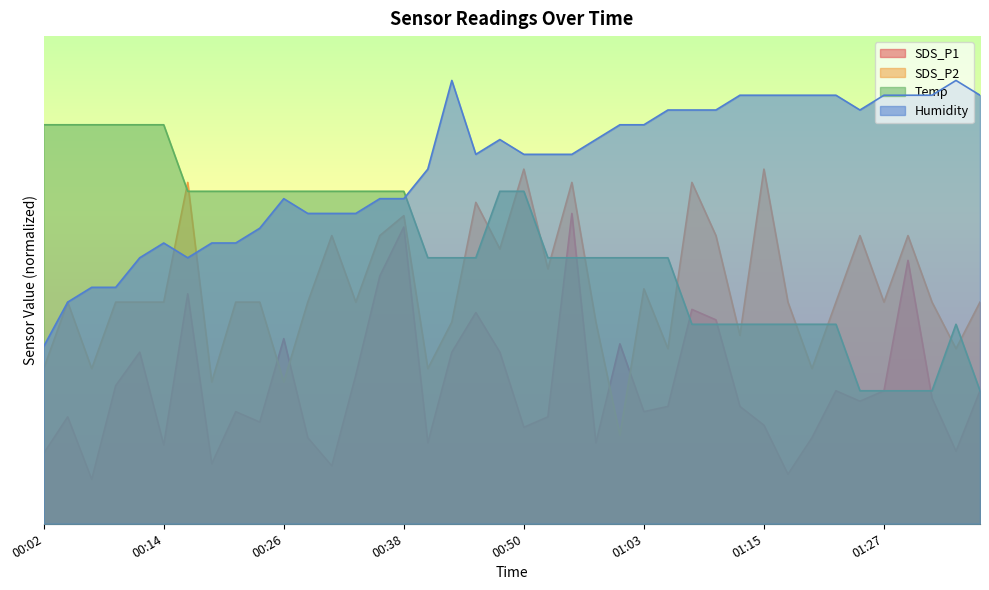

The value of Humidity at 00:14 is 53.6. True or false?

False